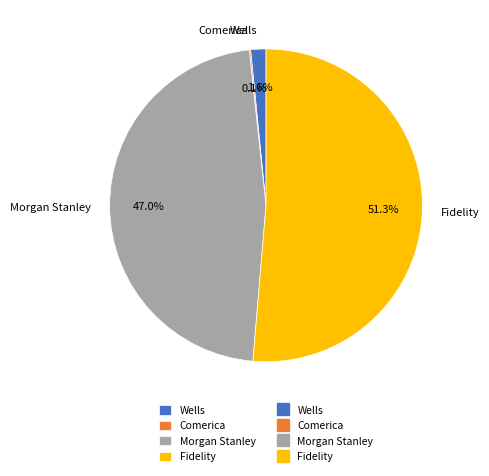

Does Wells represent more than half of the total?

No